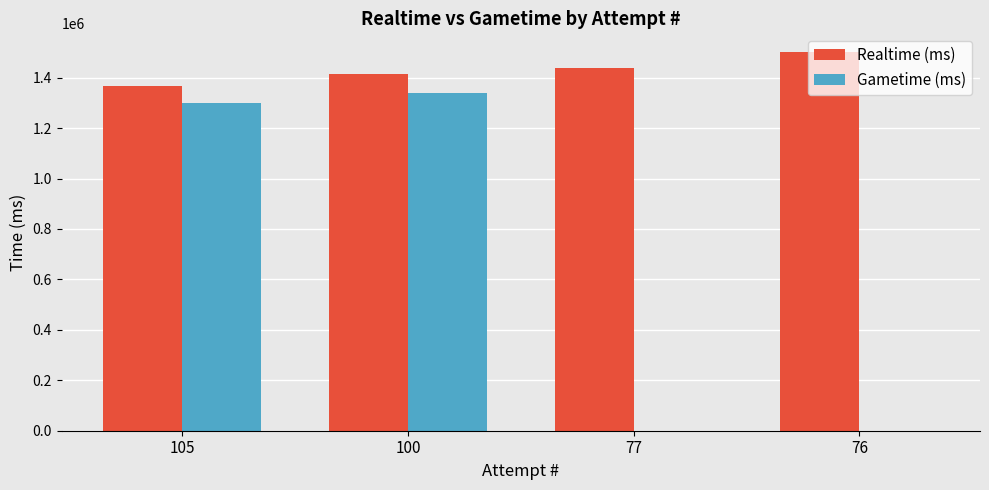

Reading left to right, list all the values displayed in this chart.

Realtime (ms): 105=1368776	100=1416007	77=1436848	76=1500792
Gametime (ms): 105=1299272	100=1340482	77=0	76=0